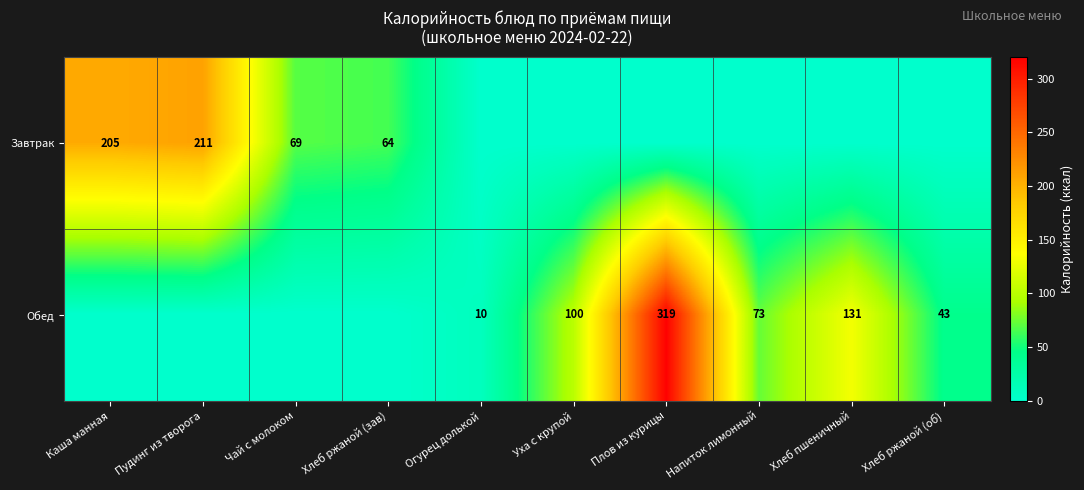

True or false: Завтрак has a value of 308 at Пудинг из творога.

False